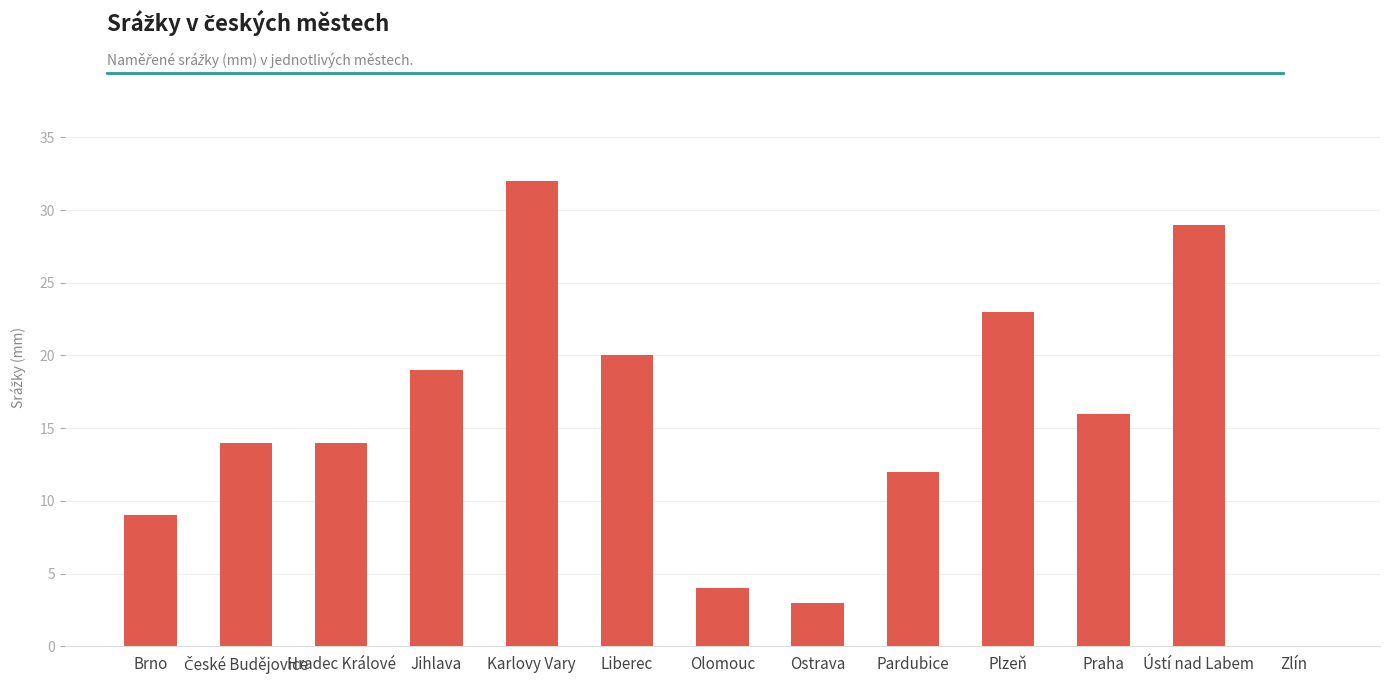

How many distinct data groups are displayed?

1